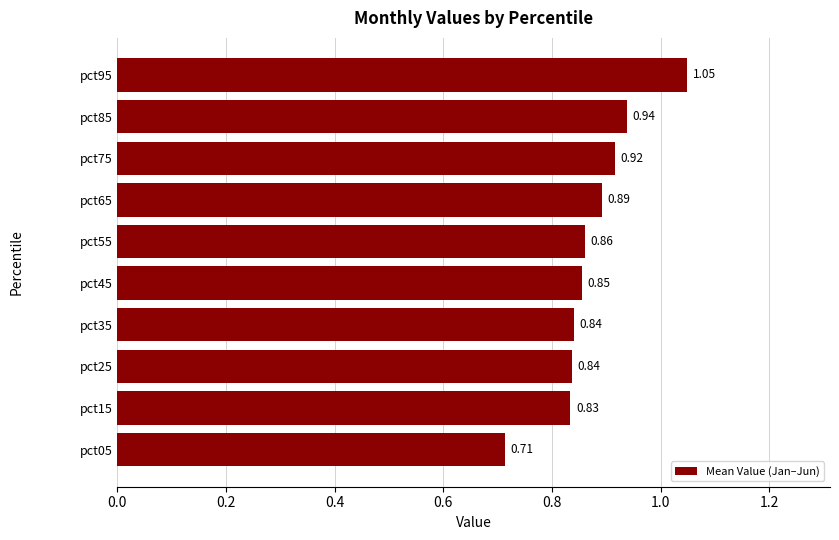

Which has a higher value, pct45 or pct85?

pct85